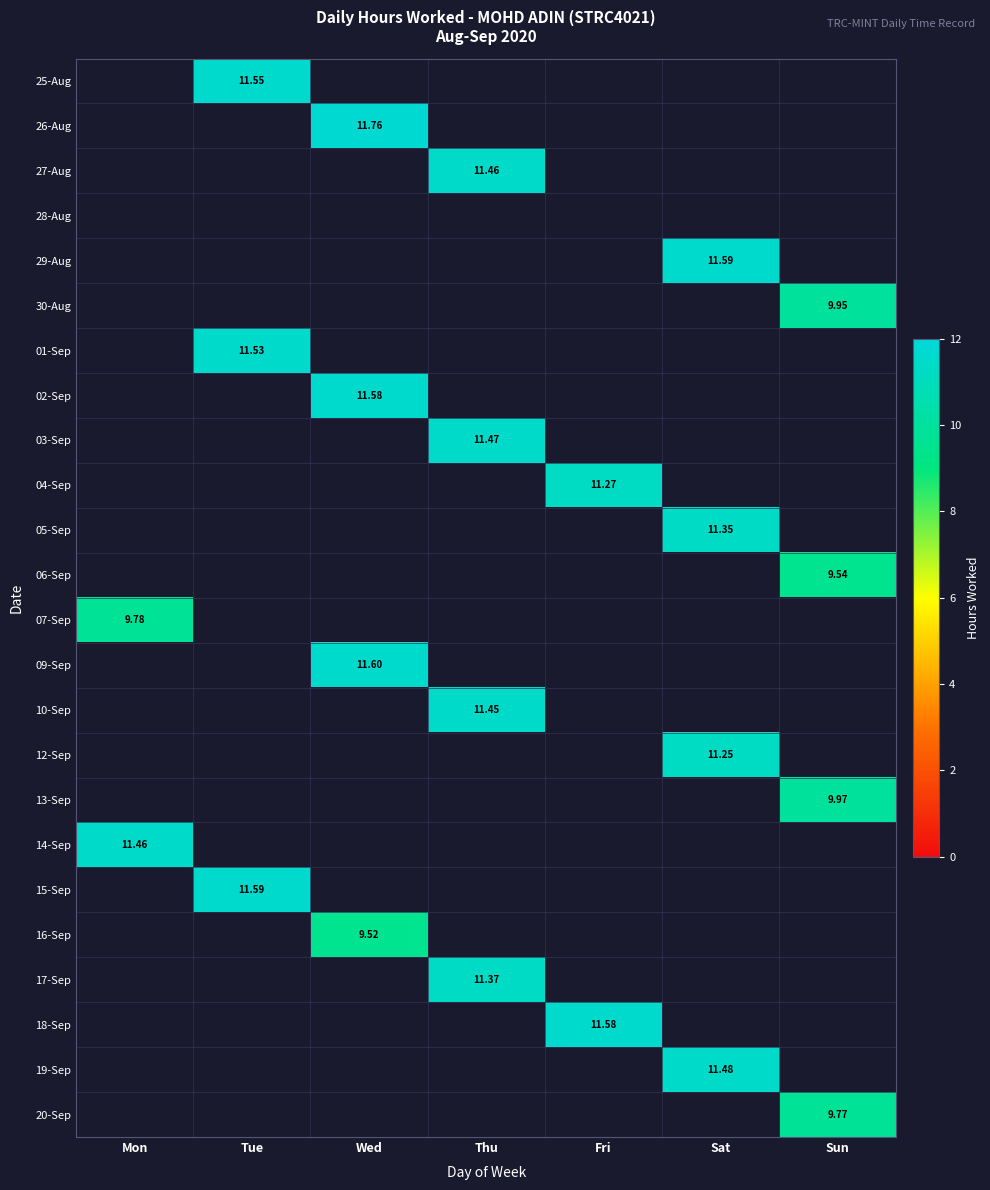

At which label does 03-Sep first exceed 11?

Thu